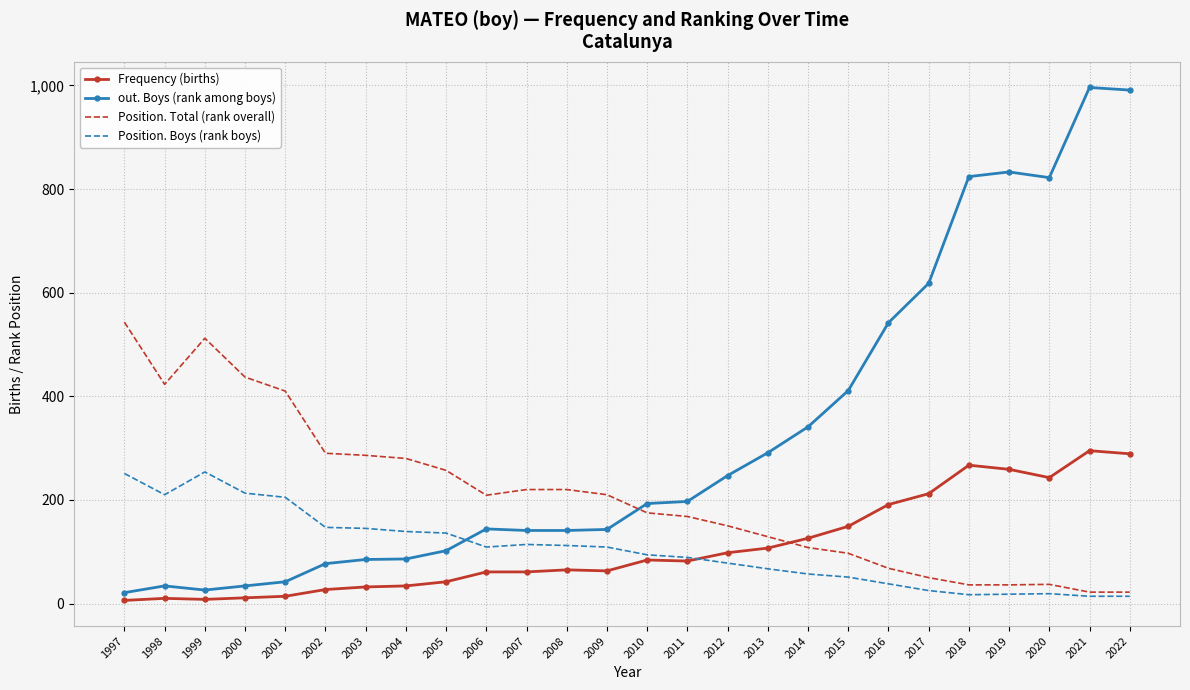

The value of Position. Boys (rank boys) at 1997 is 251. True or false?

True